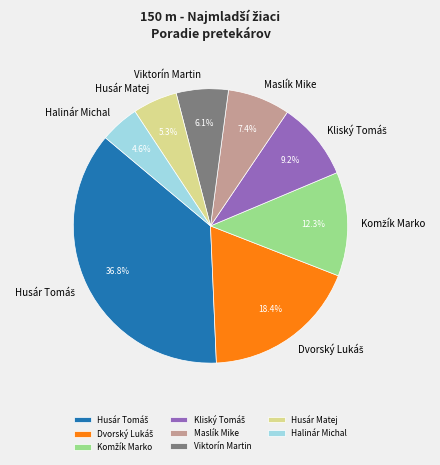

To the nearest percent, what is the average slice percentage?

12%